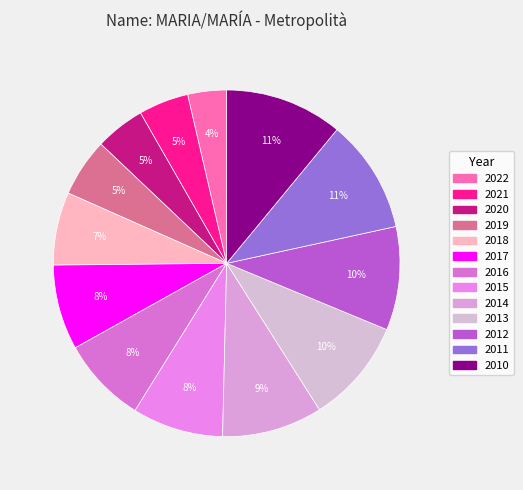

What is the change in value from 2020 to 2019?

+36